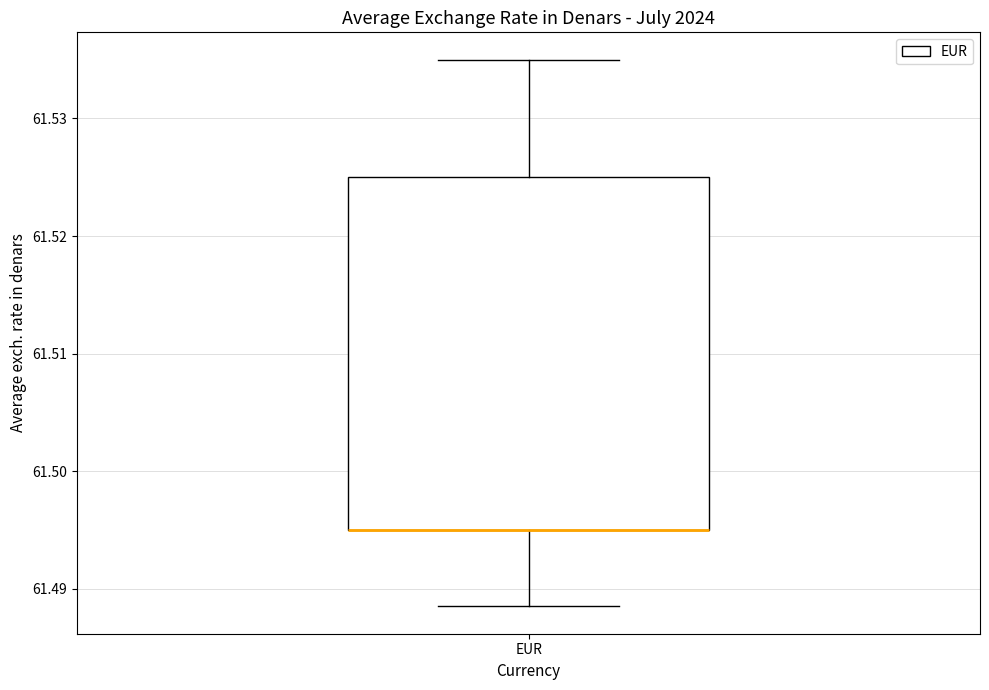

Read this box plot against the y-axis: the position of the median line, the range covered by the box, and the ends of both whiskers. The values are not printed on the chart, so give them approximately, as read against the axis.

median 61.495 (drawn on the box's lower edge), box 61.495 to 61.525, whiskers 61.489 to 61.535